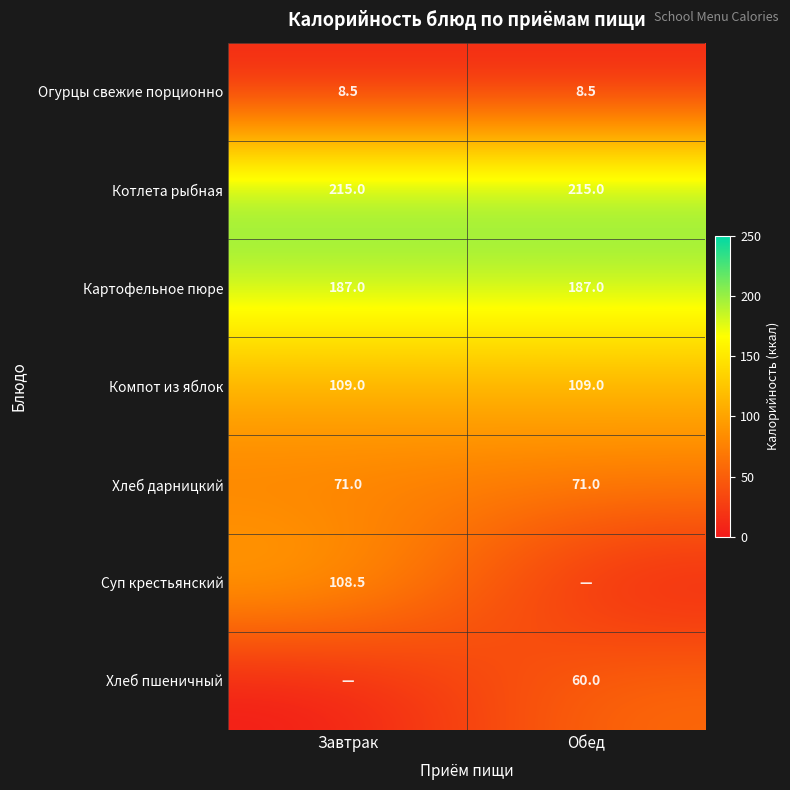

What is the sum of the Хлеб дарницкий values at Обед and Завтрак?

142.0